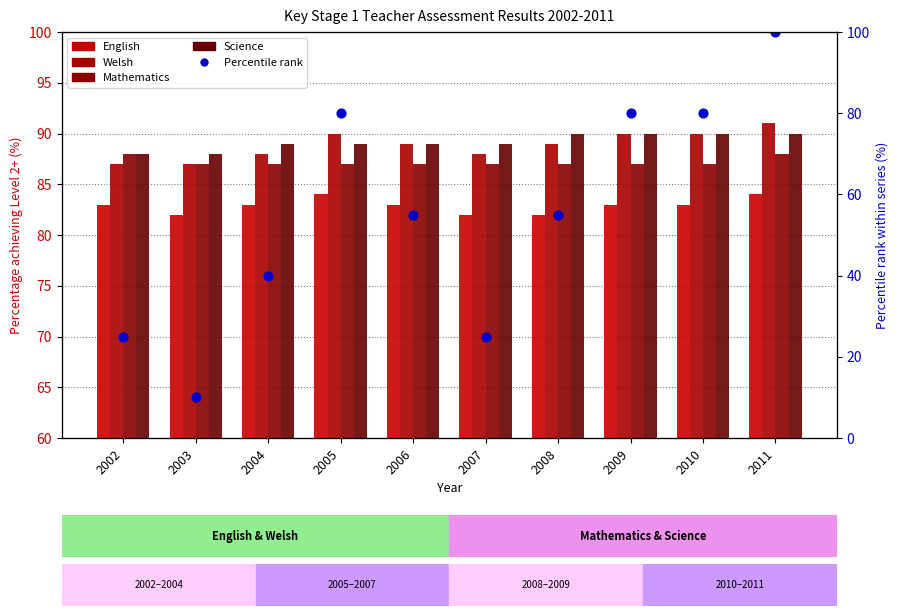

Which series contains the lowest Y value?

Percentile rank